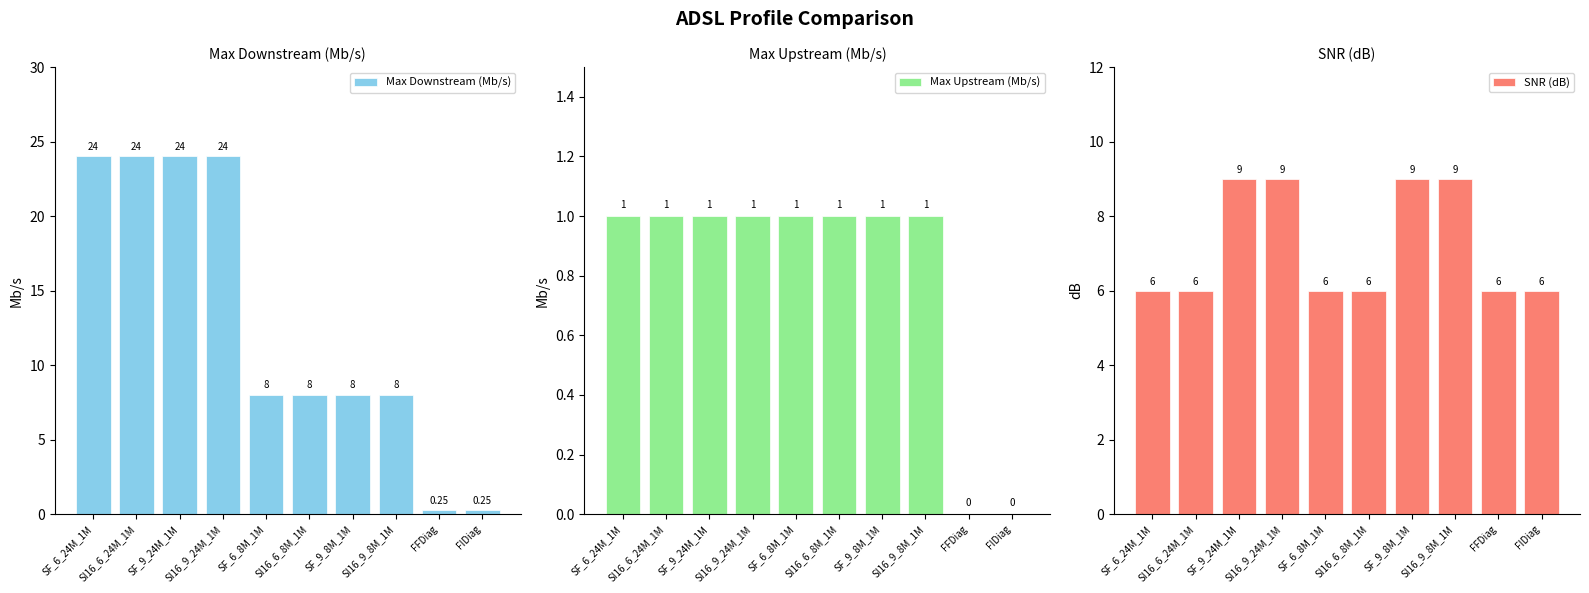

Reading left to right, transcribe all the data shown in this chart.

Max Downstream (Mb/s): 24.0	24.0	24.0	24.0	8.0	8.0	8.0	8.0	0.2	0.2
Max Upstream (Mb/s): 1.0	1.0	1.0	1.0	1.0	1.0	1.0	1.0	0.0	0.0
SNR (dB): 6.0	6.0	9.0	9.0	6.0	6.0	9.0	9.0	6.0	6.0